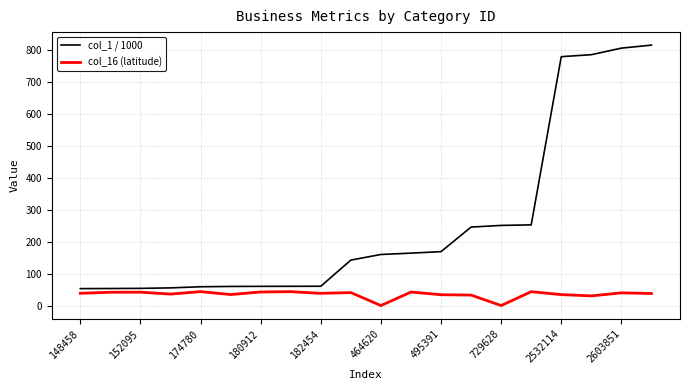

List the series in order of their overall mean, highest first.

col_1 / 1000, col_16 (latitude)